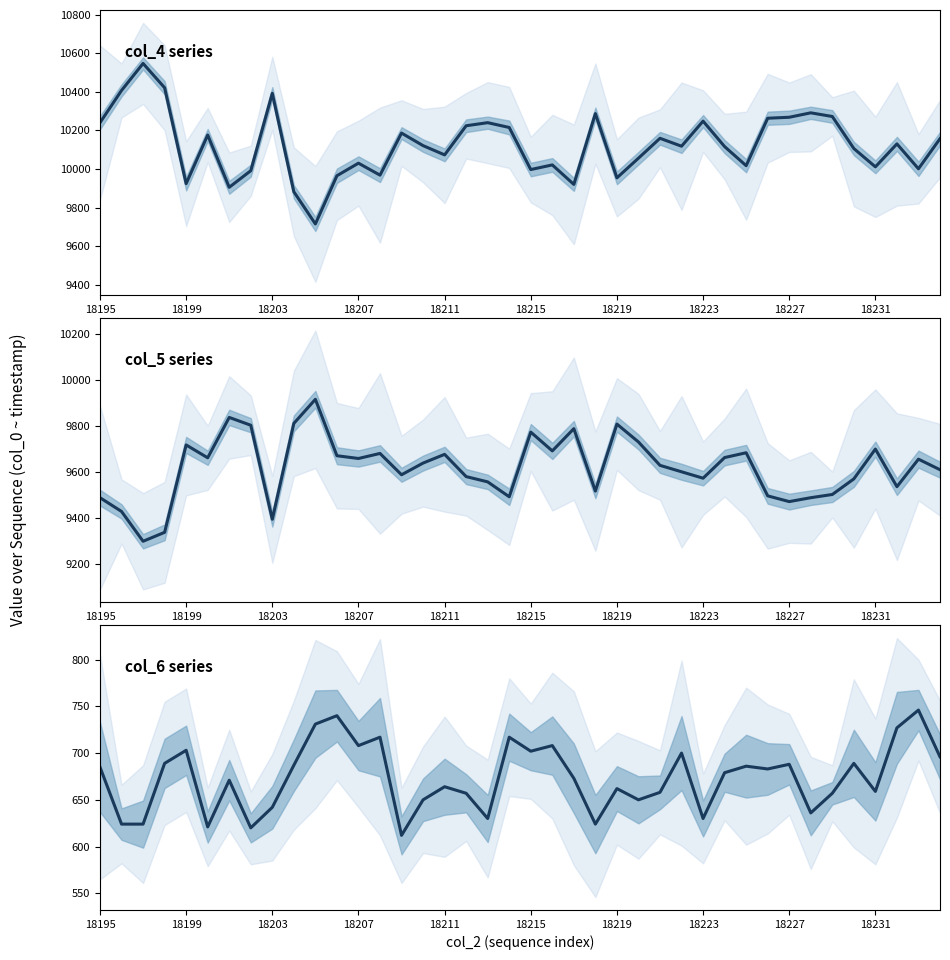

Does the chart have visible grid lines?

No